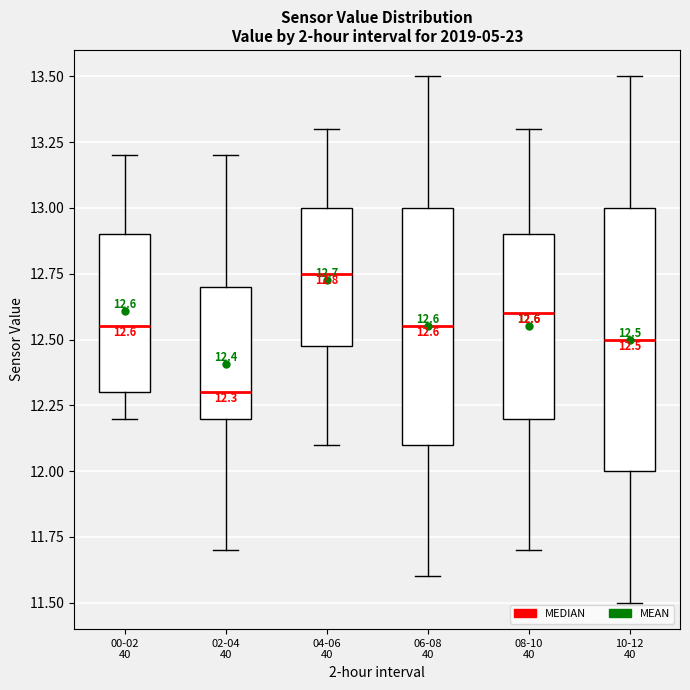

Which box's median line is the lowest?

02-04 40